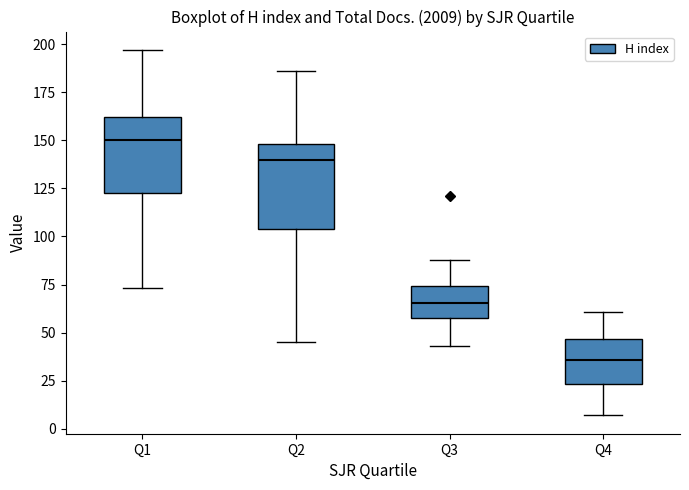

Where does the lower whisker of the box for Q4 end on the y-axis? The values are not printed on the chart, so give them approximately, as read against the axis.

5